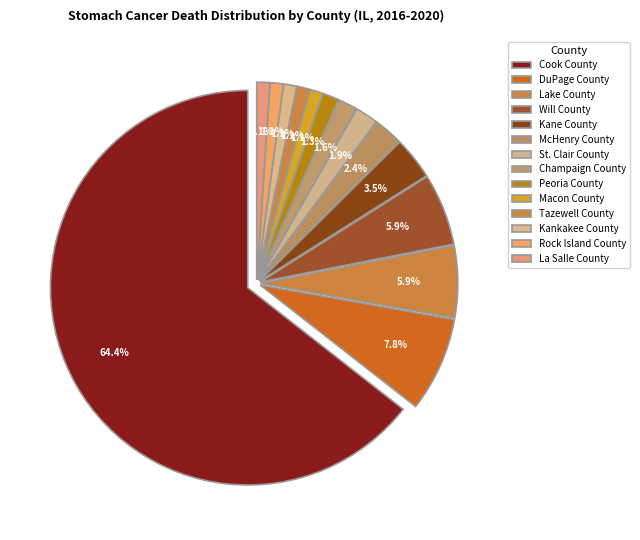

What is the smallest slice in the pie chart?

Macon County